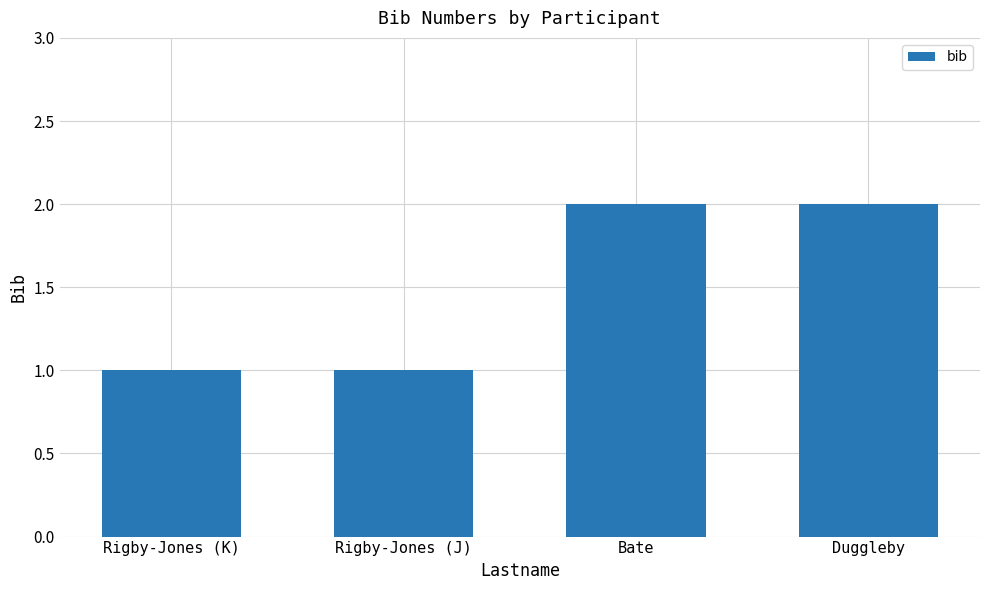

What is the difference between the maximum and minimum values?

1